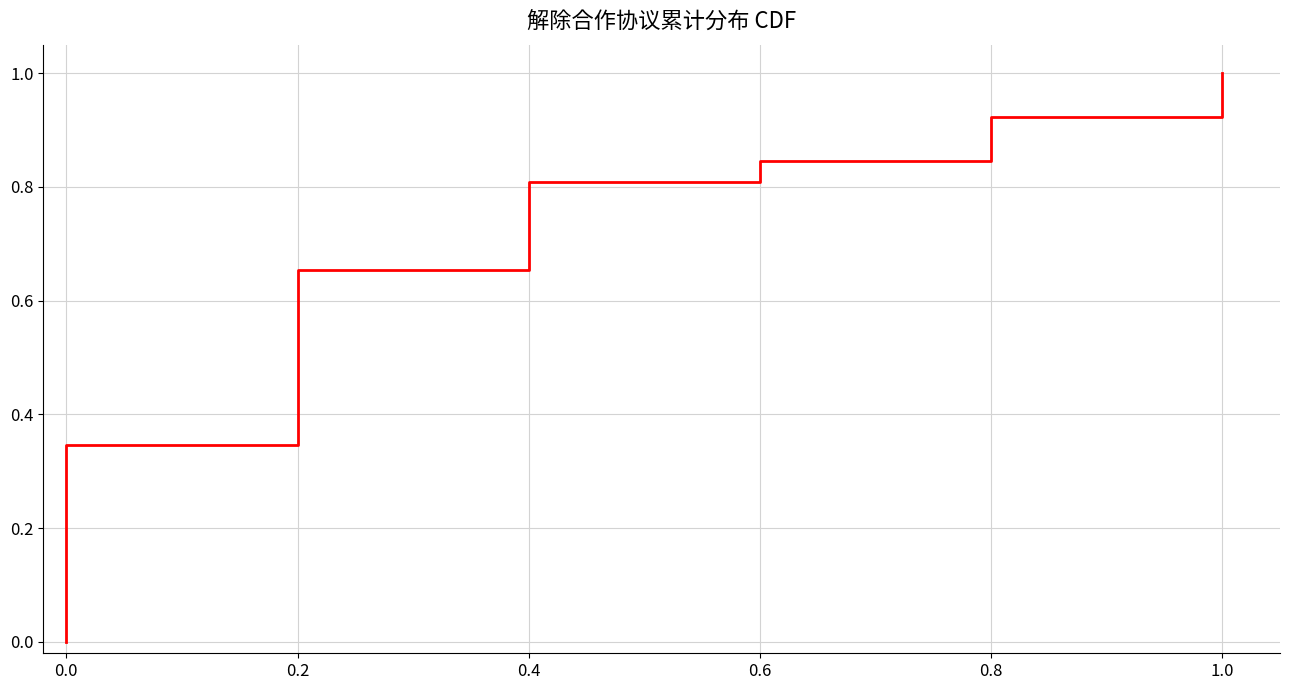

Is it true that the value at 0.4 is 0.4?

False